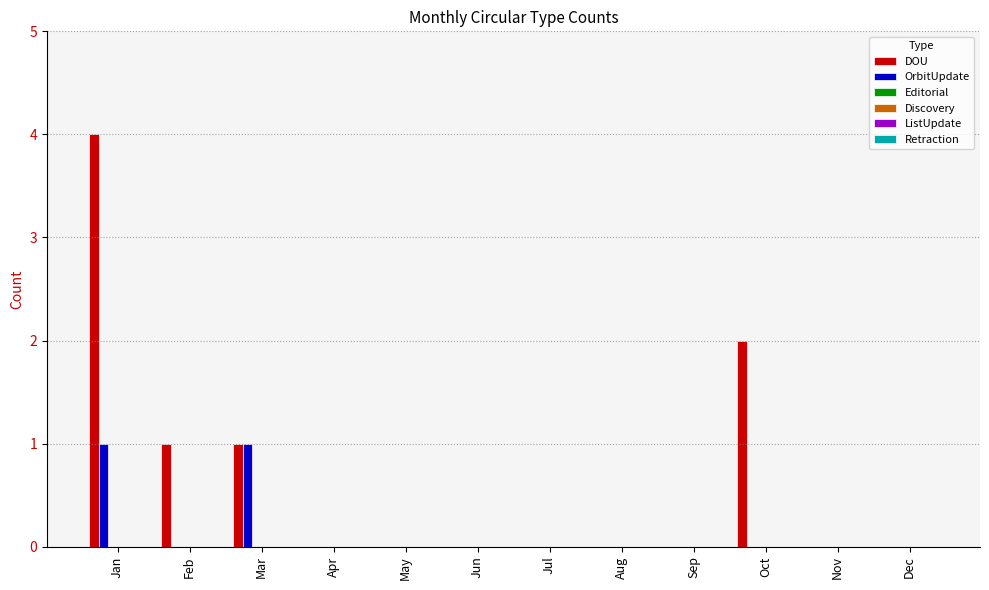

What is the greatest value displayed?

4